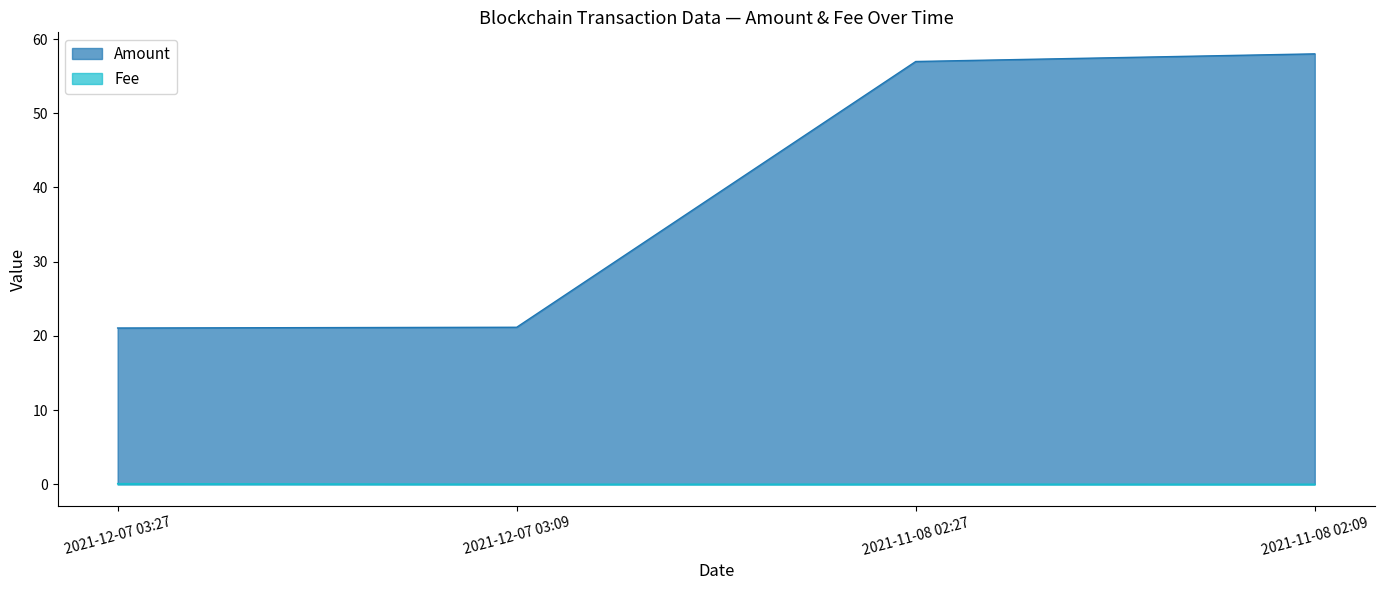

Reading left to right, transcribe all the data shown in this chart.

Amount: 2021-12-07 03:27=21.1	2021-12-07 03:09=21.2	2021-11-08 02:27=57.0	2021-11-08 02:09=58.0
Fee: 2021-12-07 03:27=0.1	2021-12-07 03:09=0.0	2021-11-08 02:27=0.0	2021-11-08 02:09=0.0